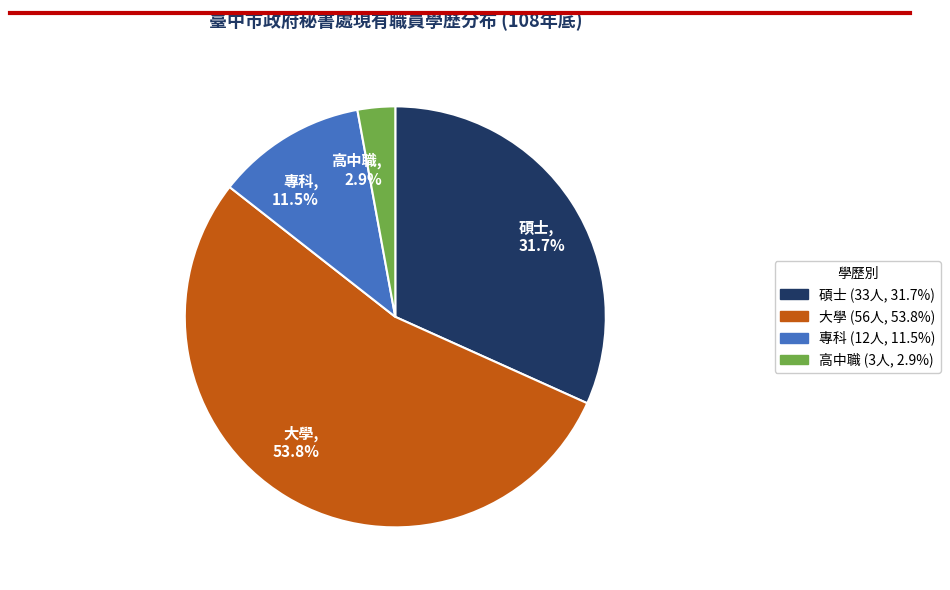

Between 碩士, 31.7% and 專科, 11.5%, which is larger?

碩士, 31.7%